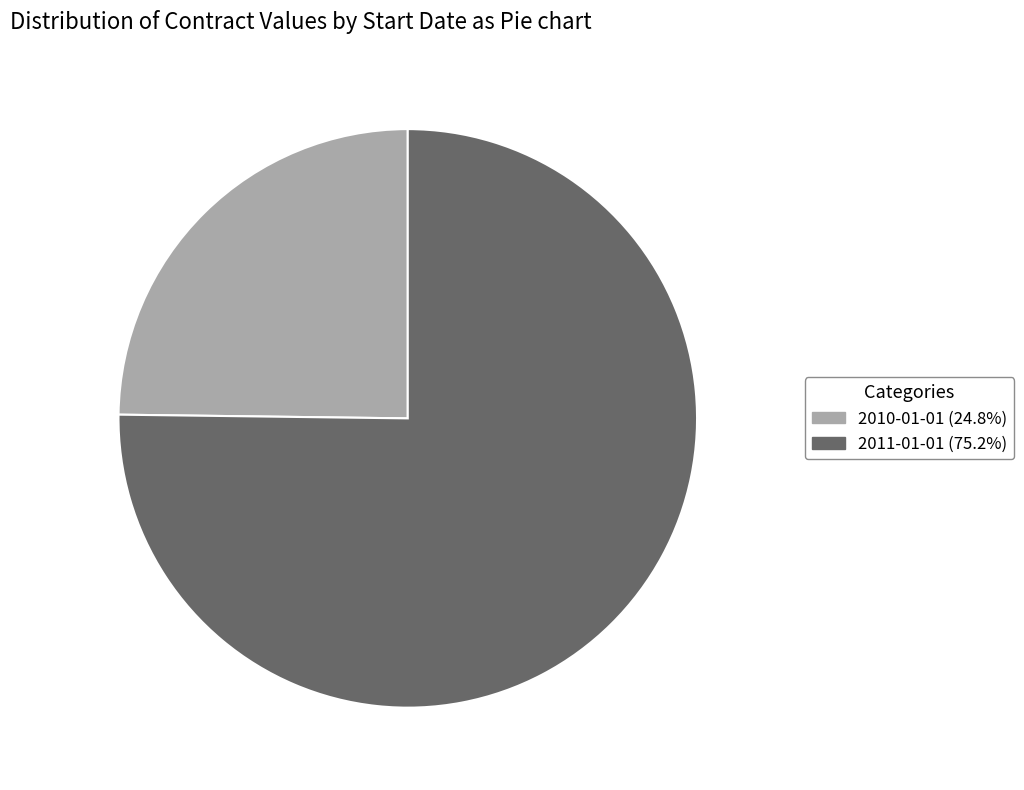

How many slices are in this pie chart?

2